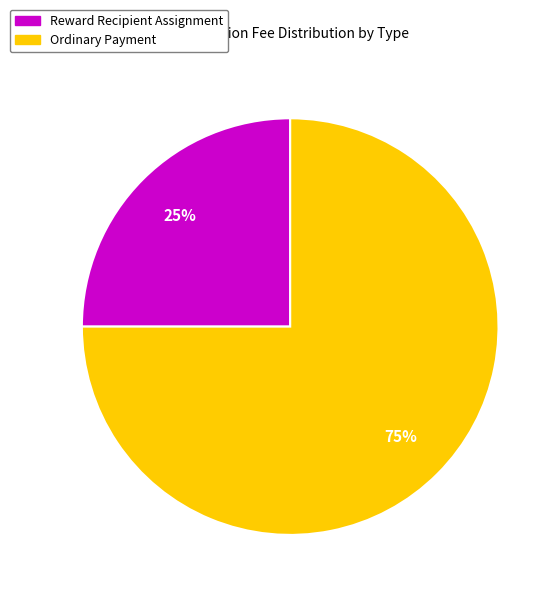

Combined, do Ordinary Payment and Reward Recipient Assignment account for over 50%?

Yes